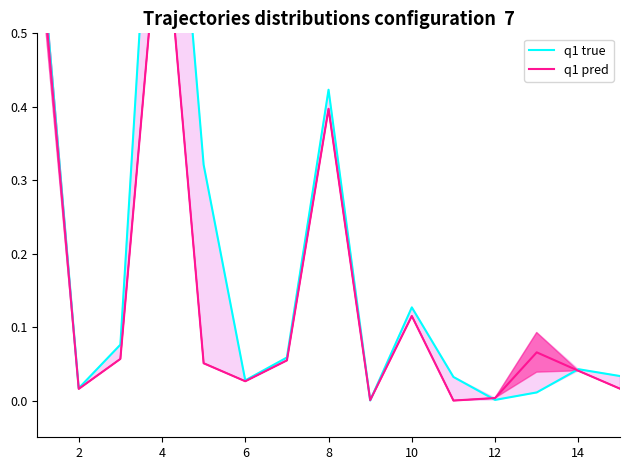

How many series are shown in this chart?

2